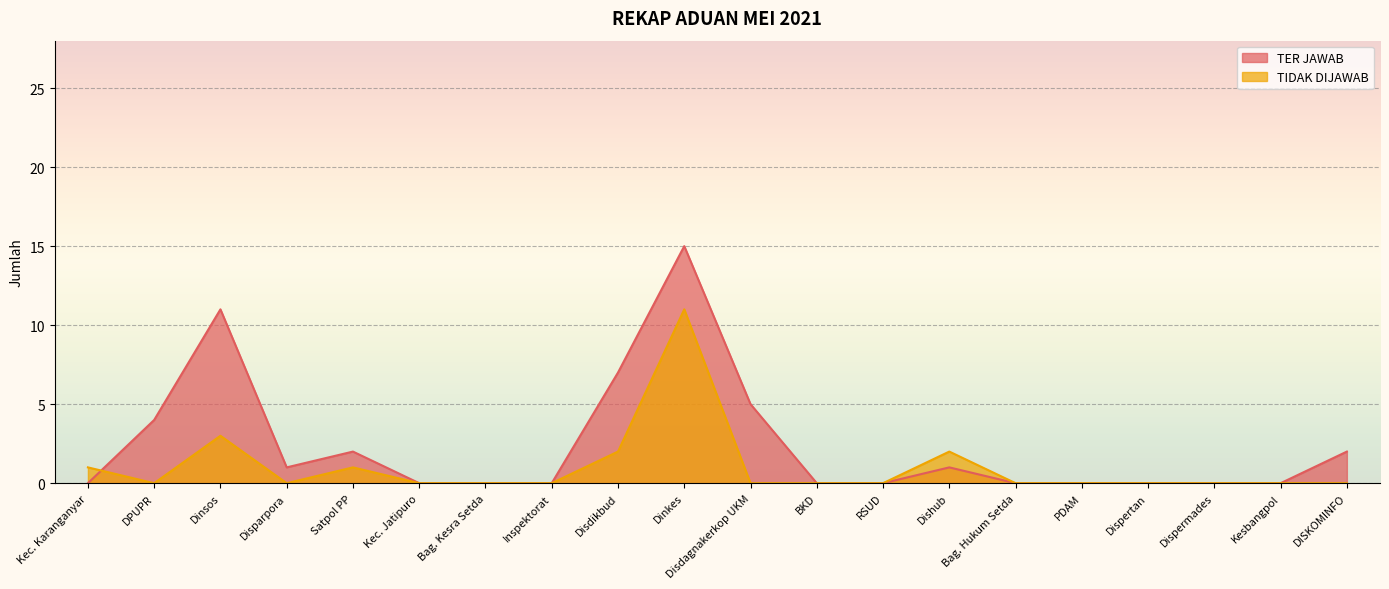

Between which two adjacent categories do TER JAWAB and TIDAK DIJAWAB first intersect?

Kec. Karanganyar and DPUPR